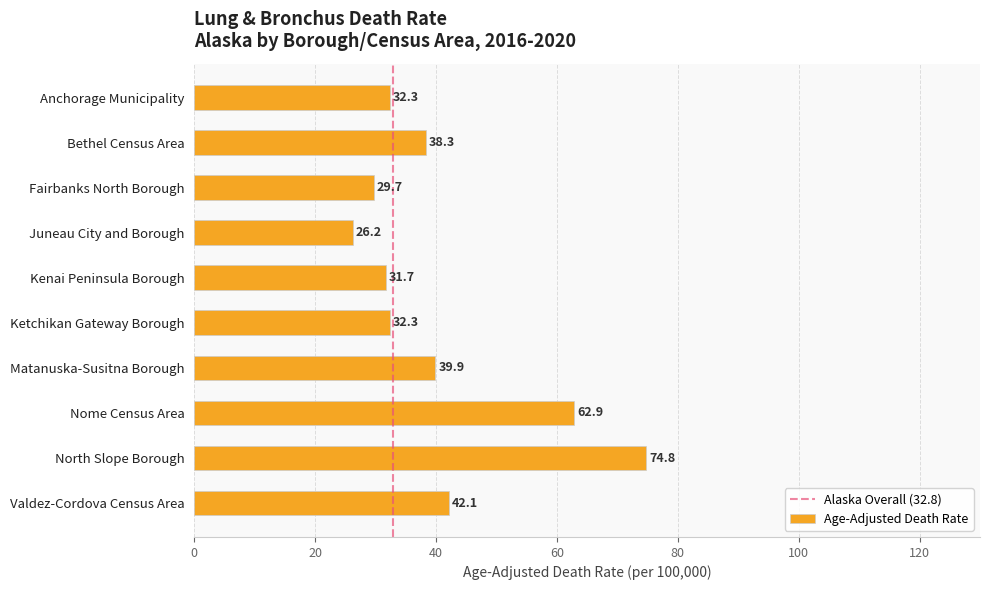

Between Kenai Peninsula Borough and Ketchikan Gateway Borough, which is larger?

Ketchikan Gateway Borough